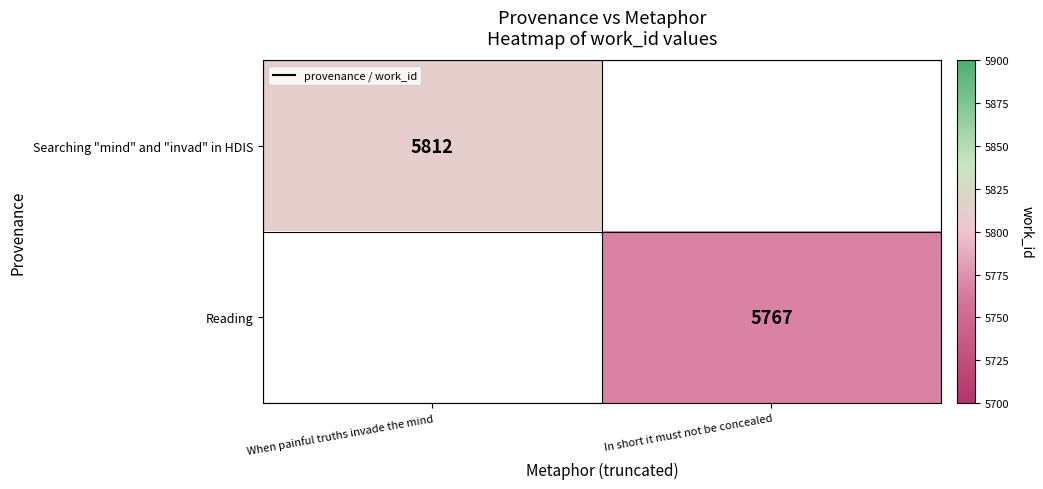

At which category does the chart reach its peak across all series?

When painful truths invade the mind